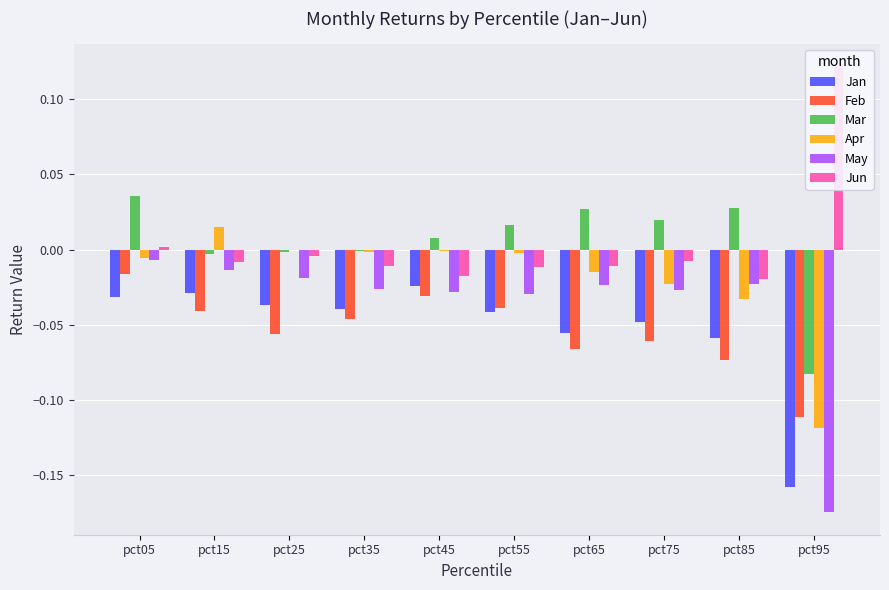

At pct55, list the series in order from smallest to largest.

Jan, Feb, May, Jun, Apr, Mar